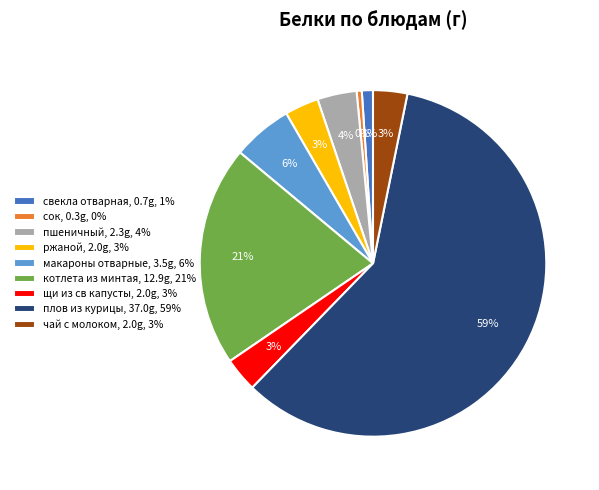

Between щи из св капусты, 2.0g, 3% and сок, 0.3g, 0%, which is larger?

щи из св капусты, 2.0g, 3%